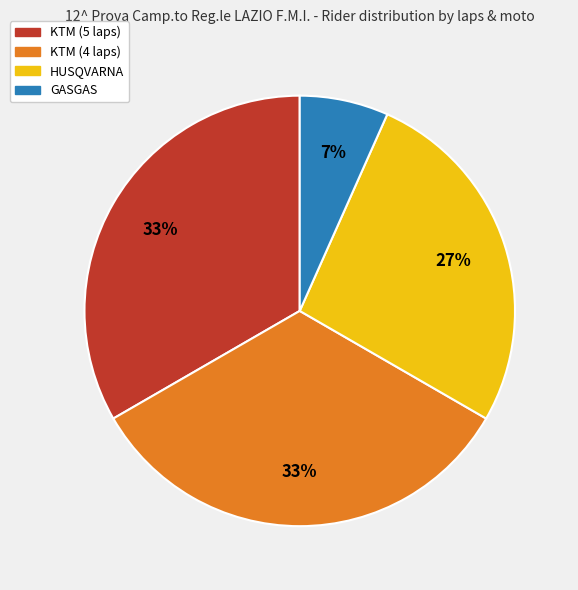

Count the number of slices in the pie.

4